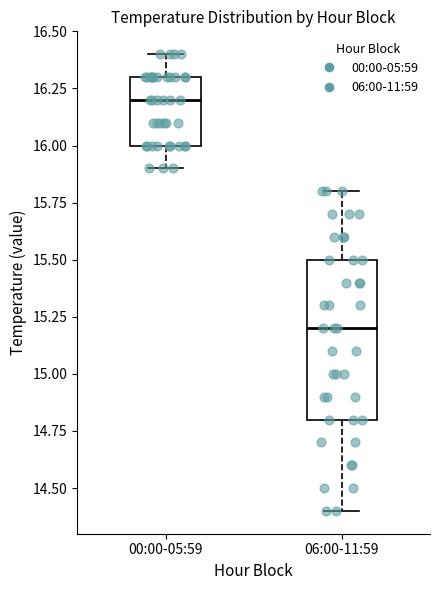

Reading left to right, read every box against the y-axis: the position of its median line, the range the box covers, and the ends of its whiskers. The values are not printed on the chart, so give them approximately, as read against the axis.

00:00-05:59: median 16.2, box 16.0 to 16.3, whiskers 15.9 to 16.4
06:00-11:59: median 15.2, box 14.8 to 15.5, whiskers 14.4 to 15.8